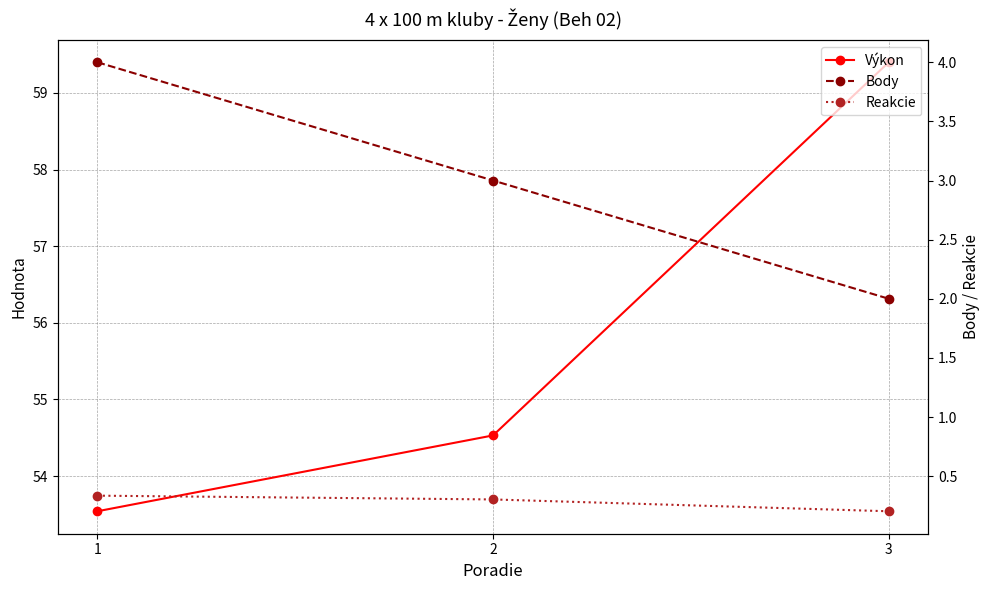

How many data points in Výkon are less than 54?

1